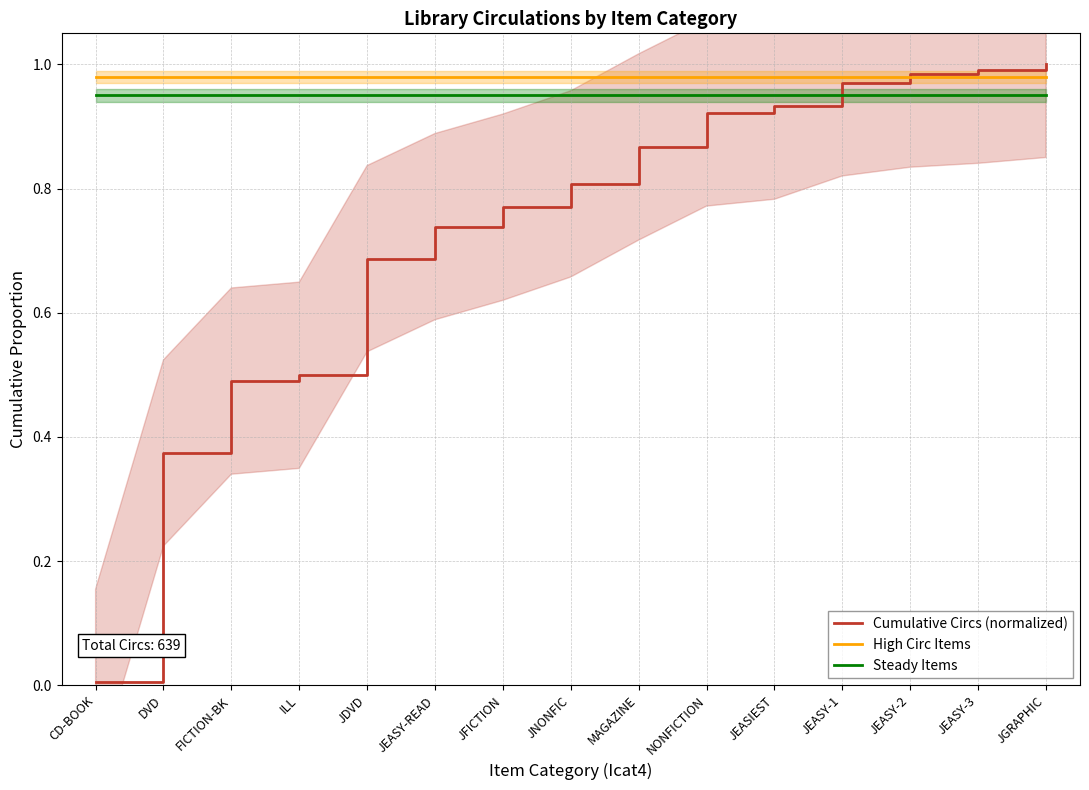

Rank the categories by Steady Items value from lowest to highest.

CD-BOOK, DVD, FICTION-BK, ILL, JDVD, JEASY-READ, JFICTION, JNONFIC, MAGAZINE, NONFICTION, JEASIEST, JEASY-1, JEASY-2, JEASY-3, JGRAPHIC